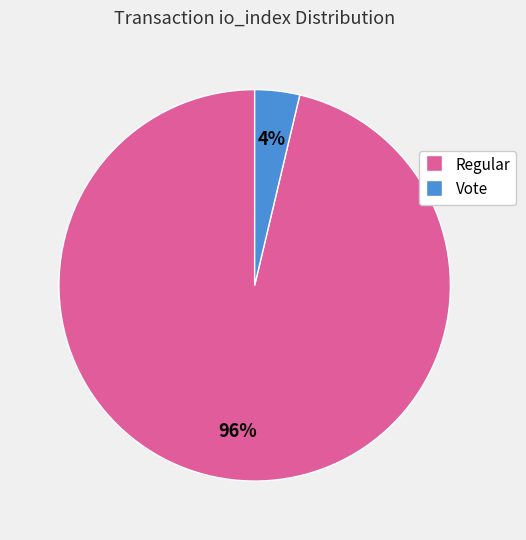

Is it true that Regular is 96% of the pie?

True